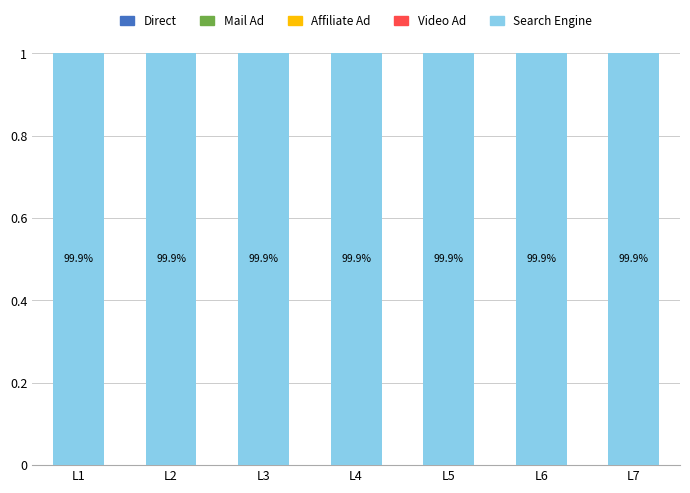

At which category is the sum across all series the highest?

L1